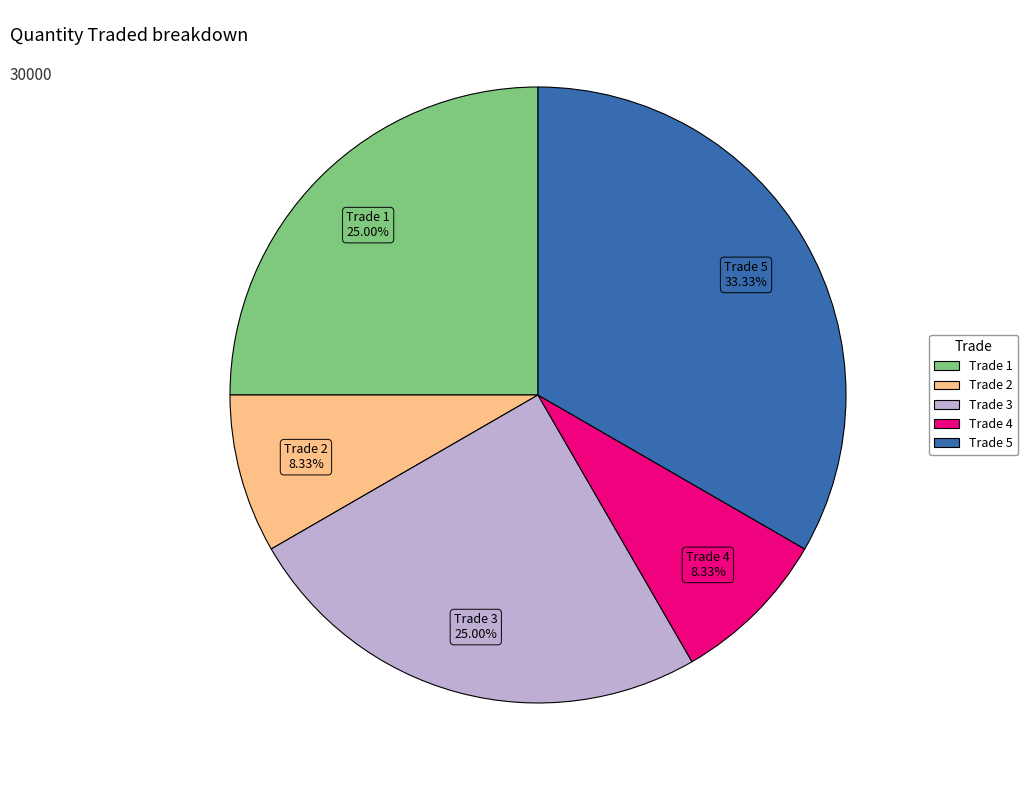

How much of the chart is everything except Trade 5?

66.7%